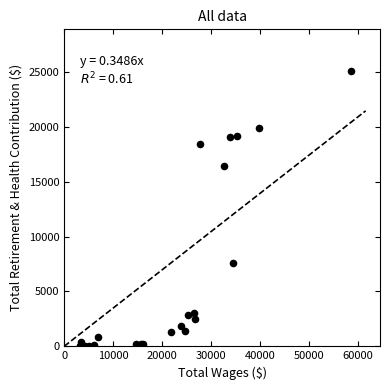

What Y value in the scatter plot is closest to 12582?

16461